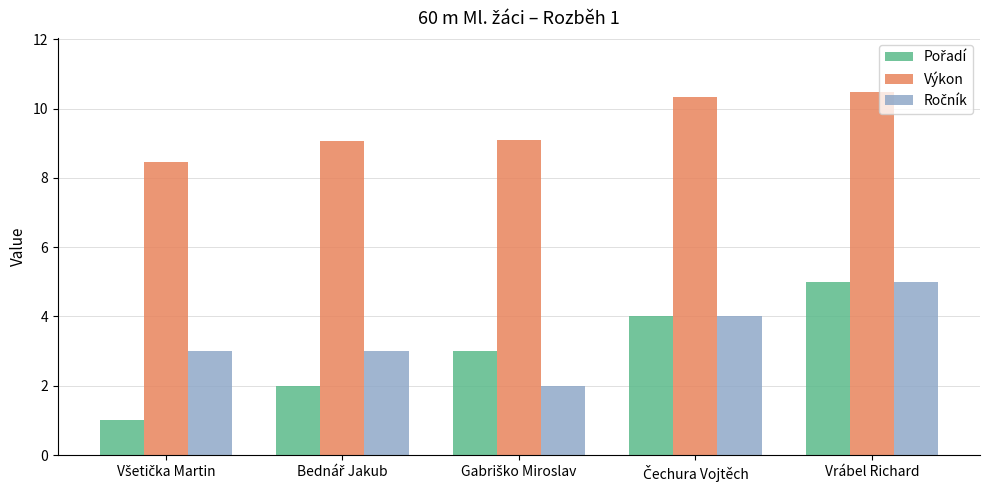

What is the sum of all Výkon values?

47.4